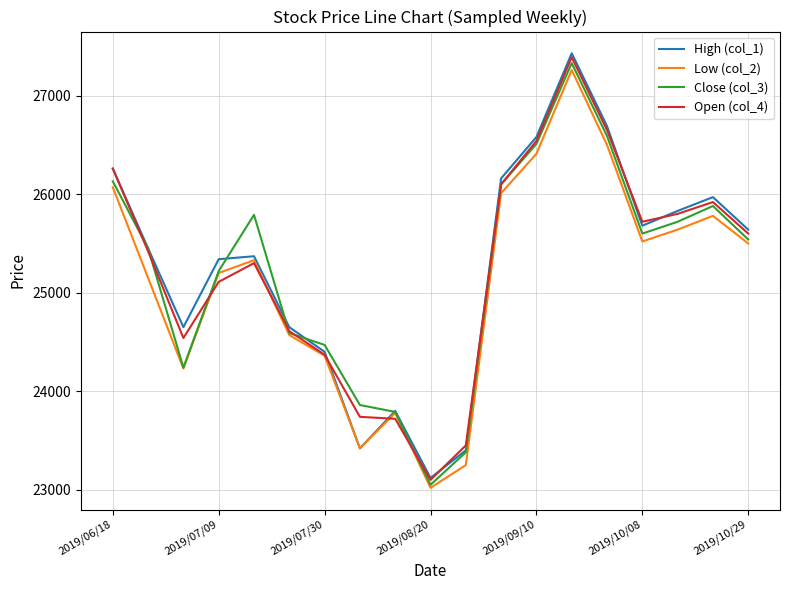

What is the greatest value displayed?

27430